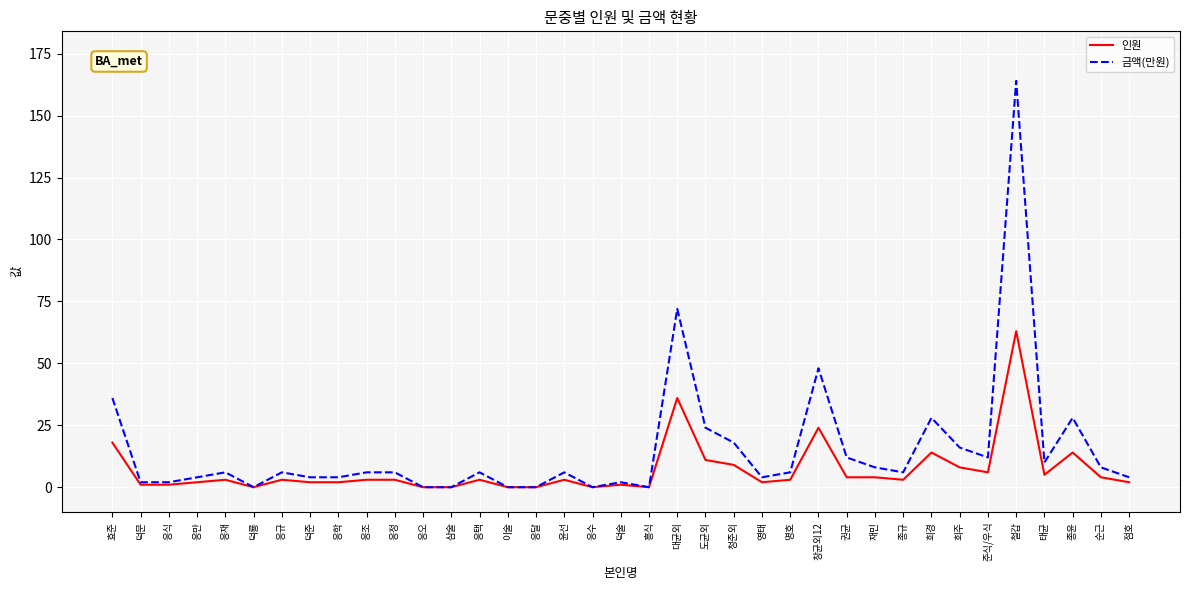

What is the difference between the highest and lowest values at 종규?

3